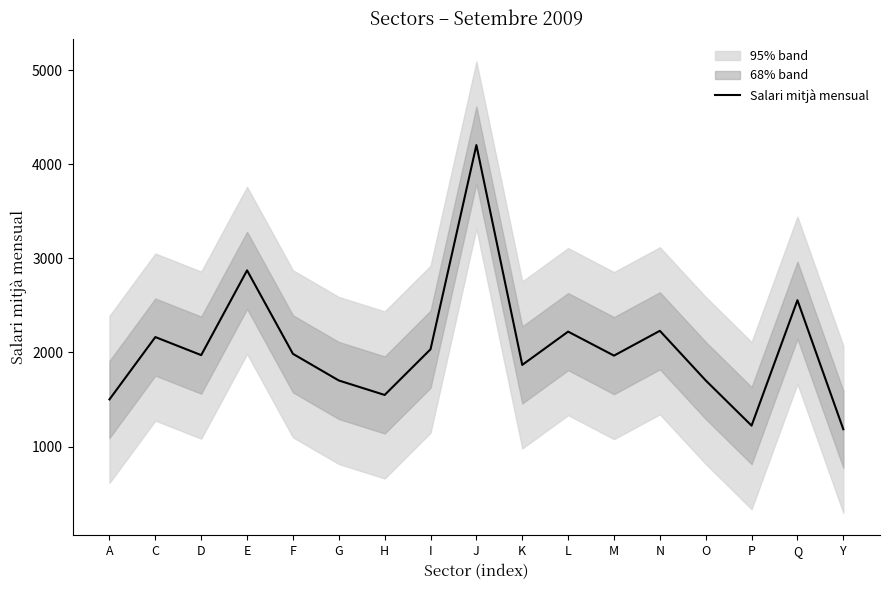

What is the smallest value displayed?

1183.5